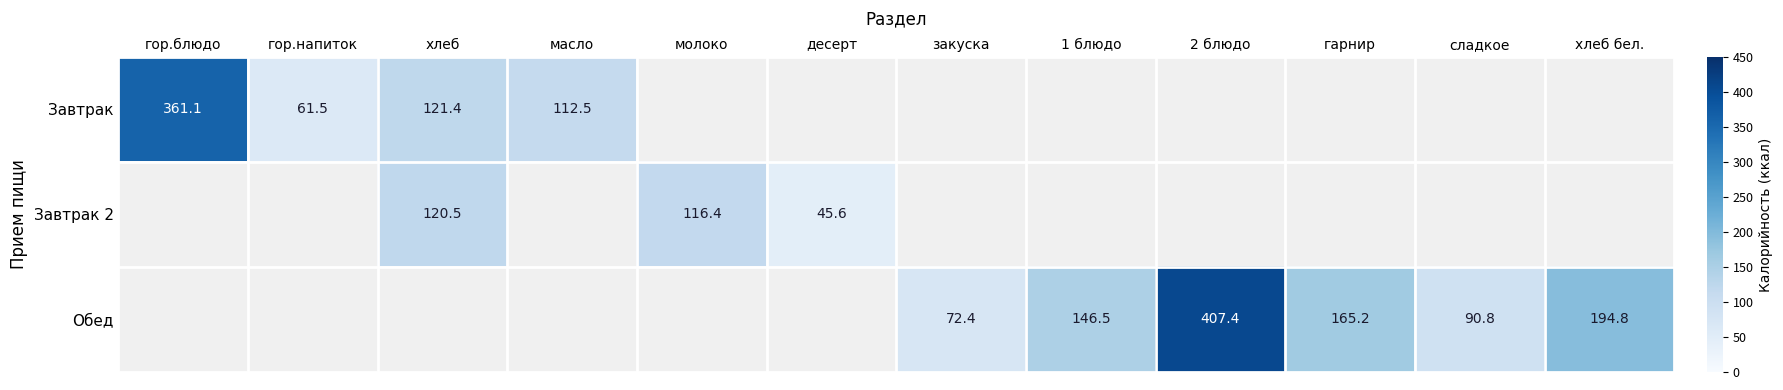

At how many categories does at least one series exceed 172?

3